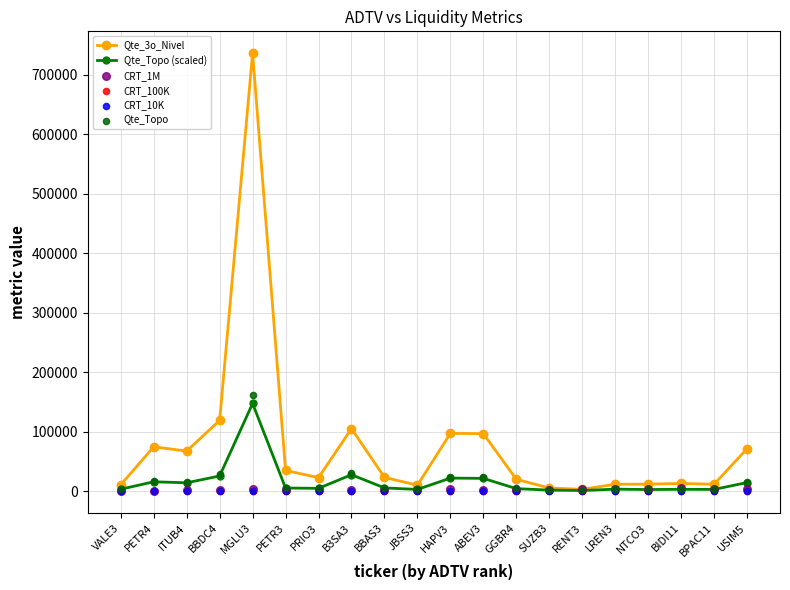

At which category is the sum across all series the highest?

MGLU3